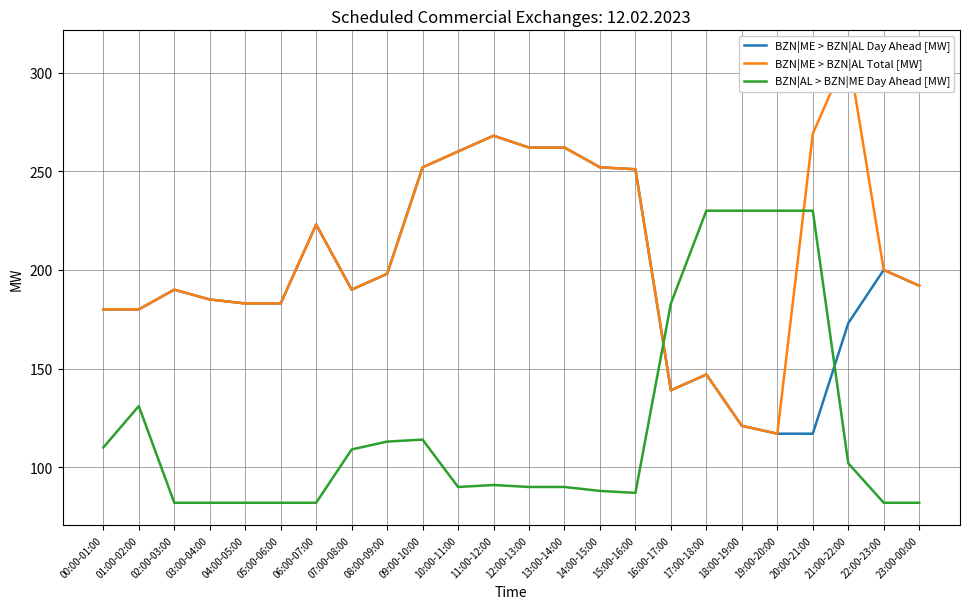

Which series has the largest total across all categories?

BZN|ME > BZN|AL Total [MW]